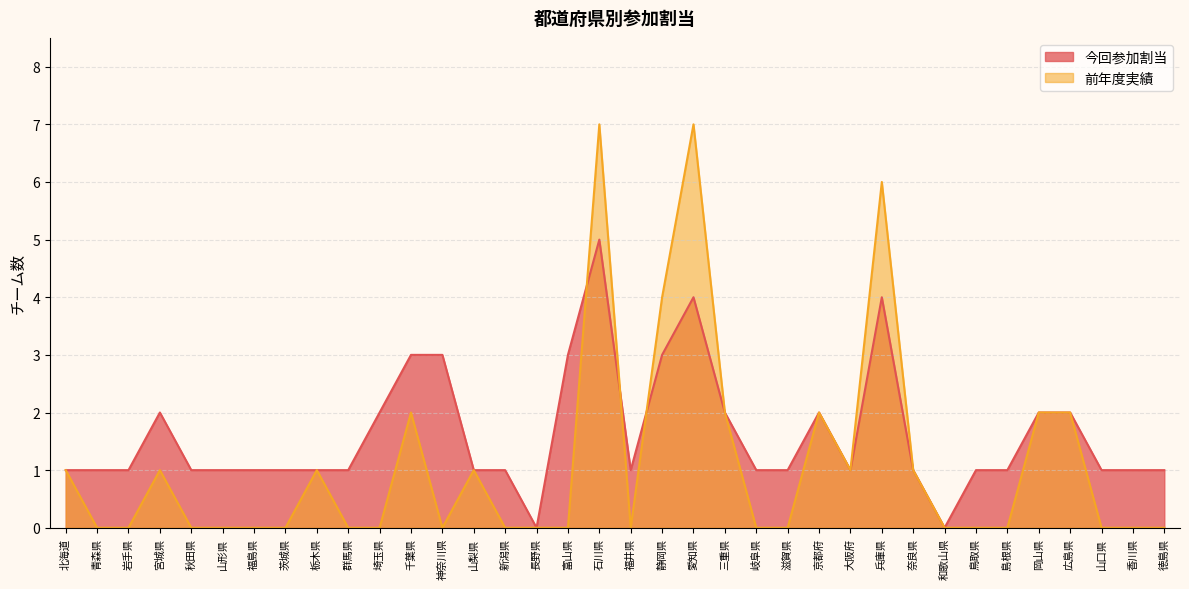

Which series has the widest spread of values?

前年度実績